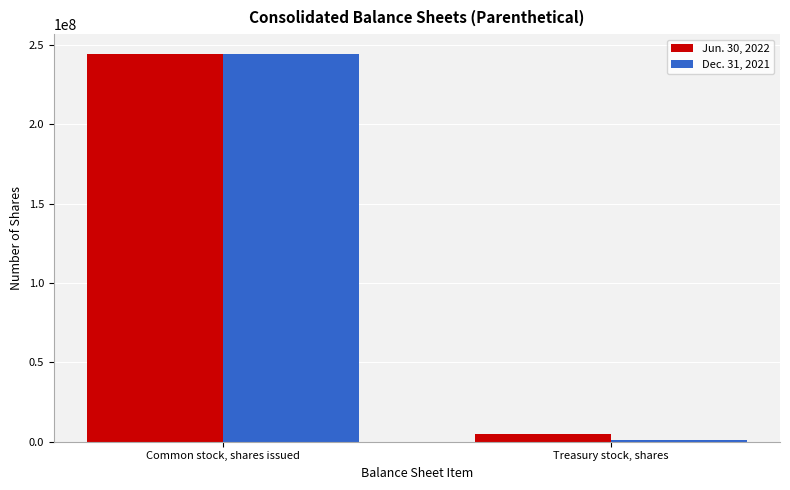

What is the maximum value shown in the chart?

244499957